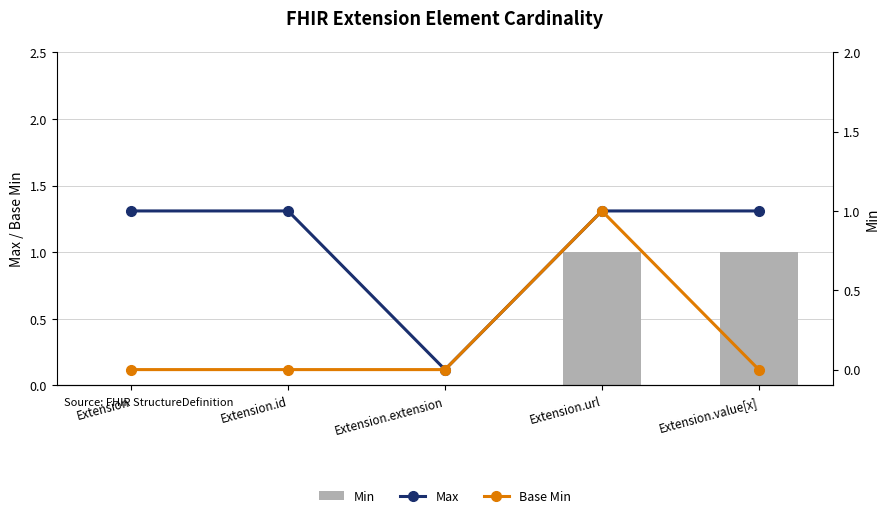

What position from the right is Extension.url?

2